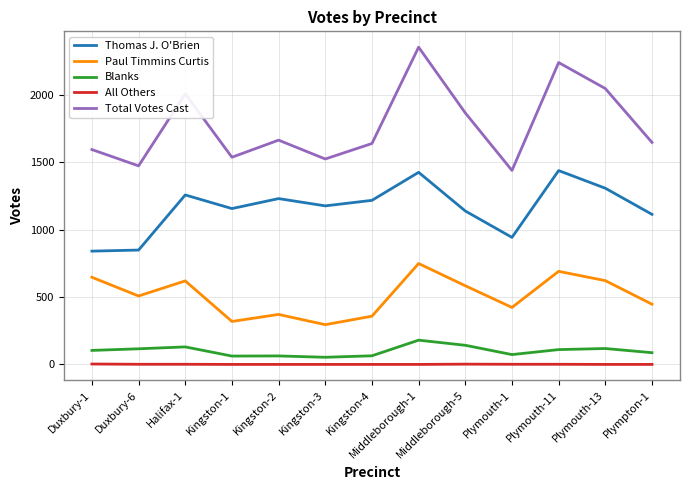

The value of Thomas J. O'Brien at Kingston-3 is 2004. True or false?

False